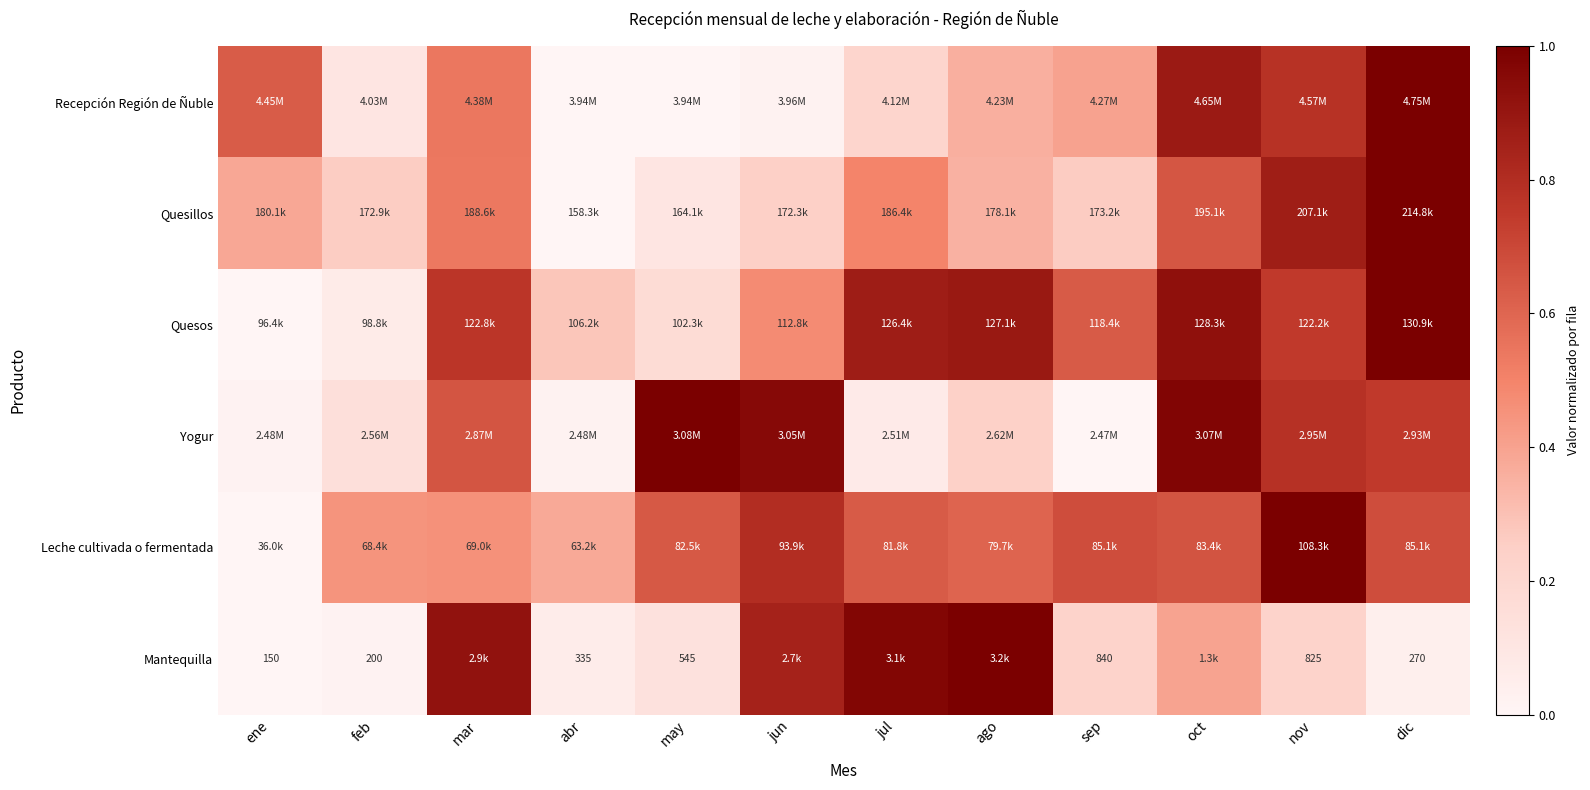

What is the difference between the second highest and second lowest values in the Quesos series?

0.9